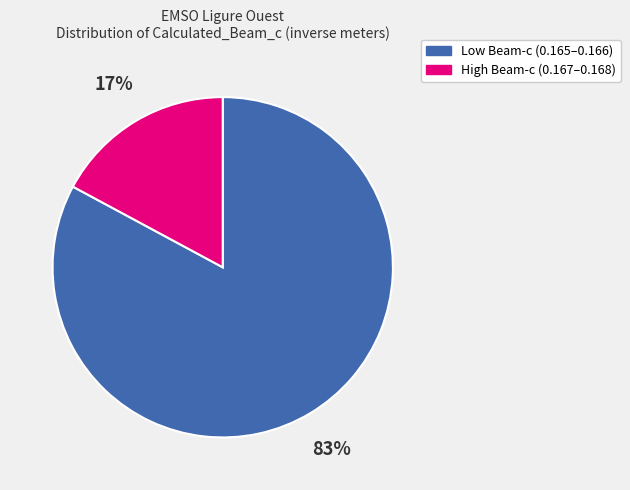

Does any single category account for the majority?

Yes